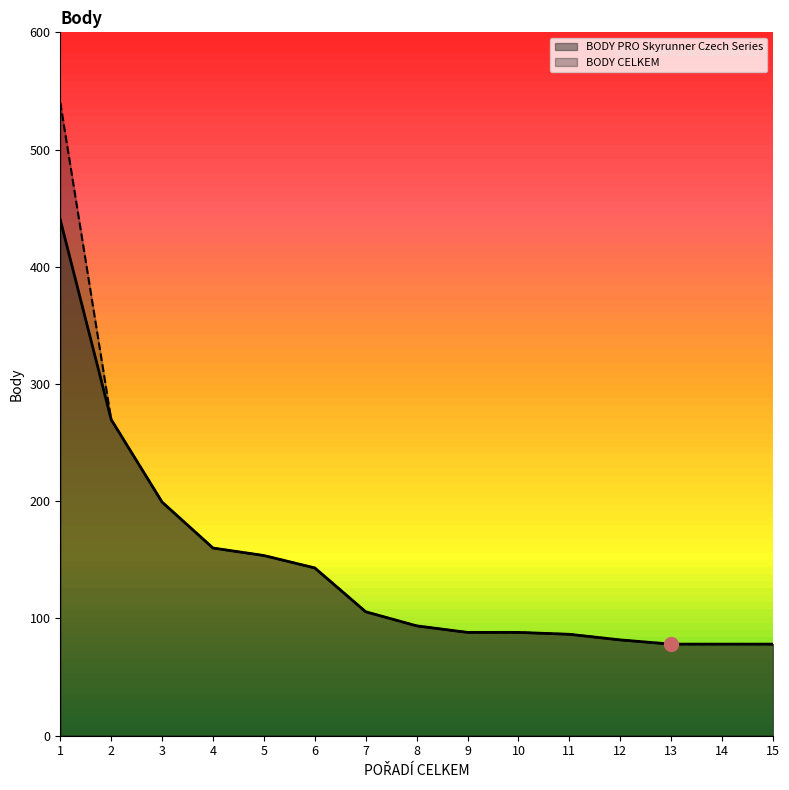

Which category has the lowest value across all series?

13